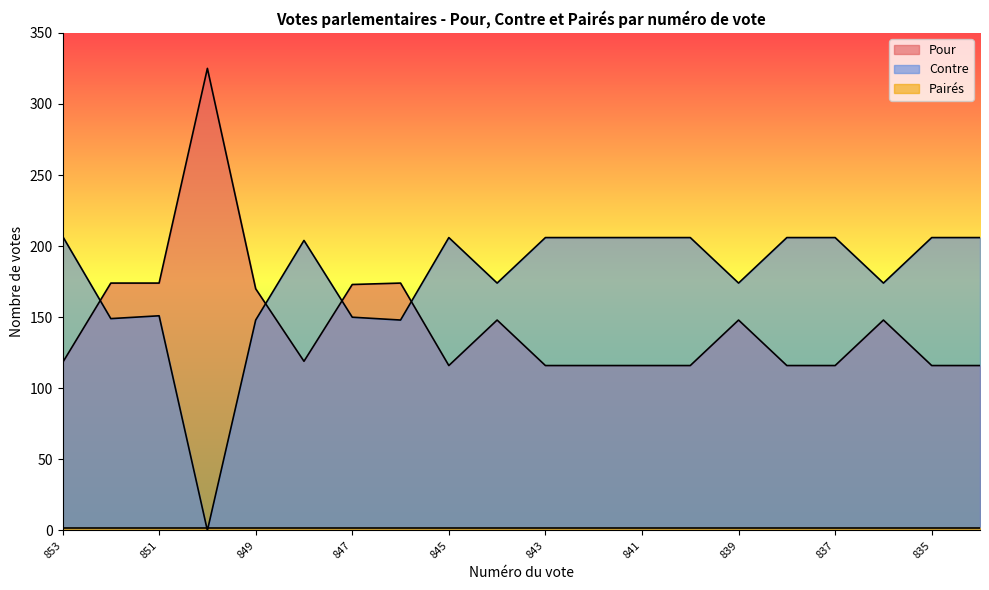

How many intersections are there between Contre and Pour?

4